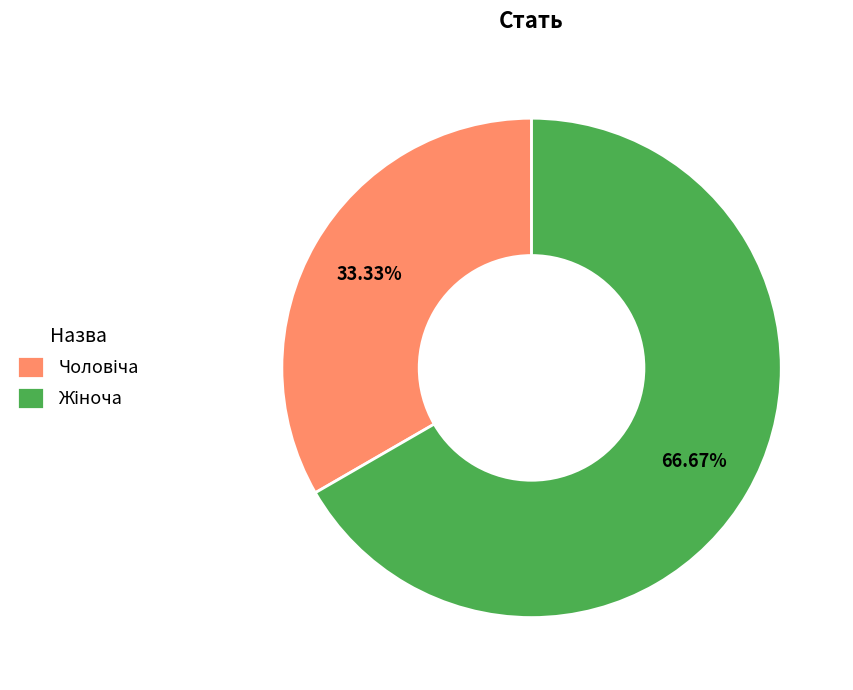

Is there any slice that represents more than half of the pie?

Yes